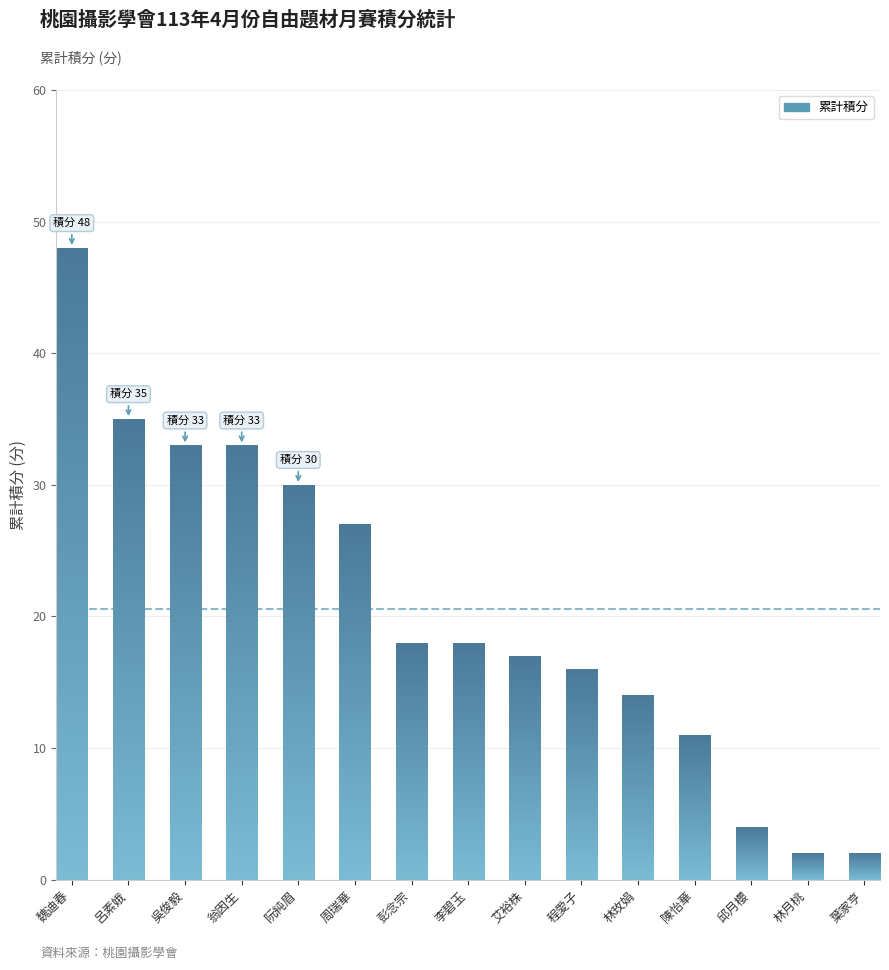

Reading left to right, list all the values displayed in this chart.

48	35	33	33	30	27	18	18	17	16	14	11	4	2	2